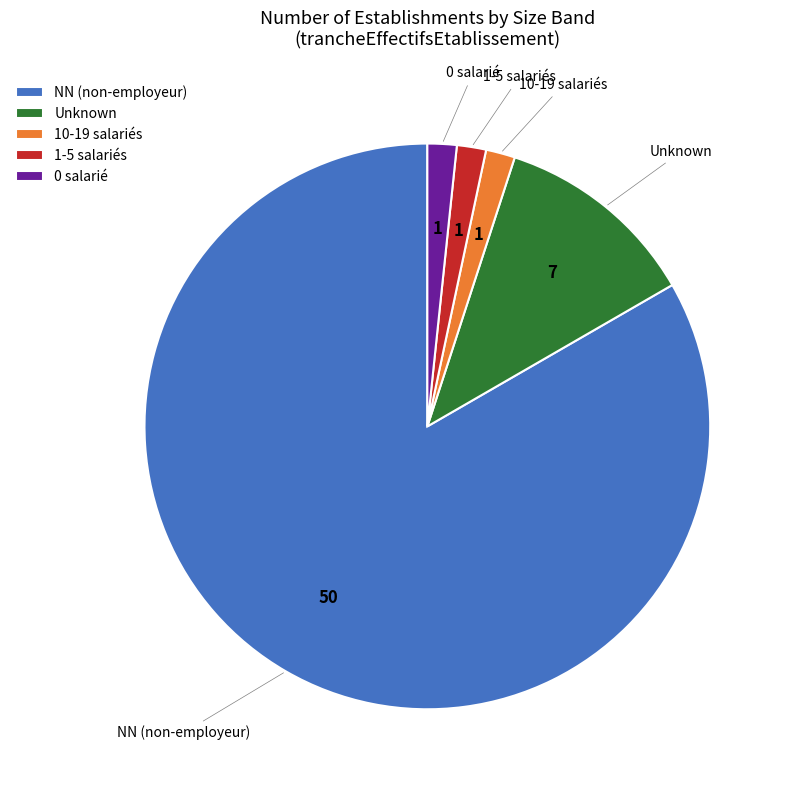

The 10-19 salariés slice represents 2% of the pie. True or false?

True